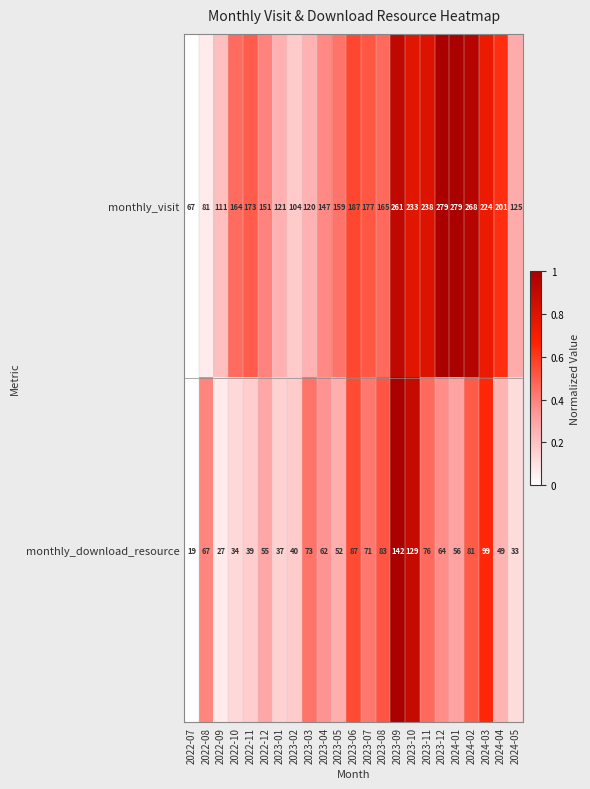

List the series in order of their overall mean, highest first.

monthly_visit, monthly_download_resource